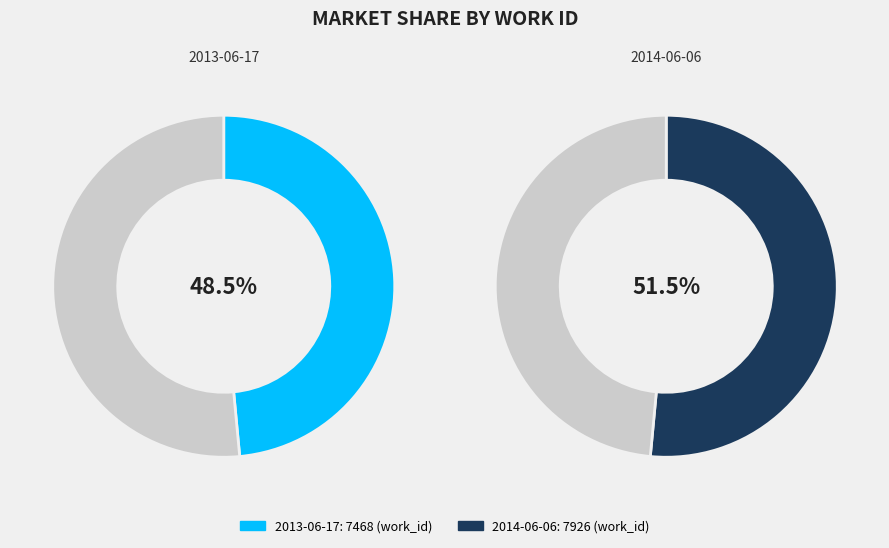

To the nearest percent, what is the difference between the 2013-06-17 and 2014-06-06 slice percentages?

3%